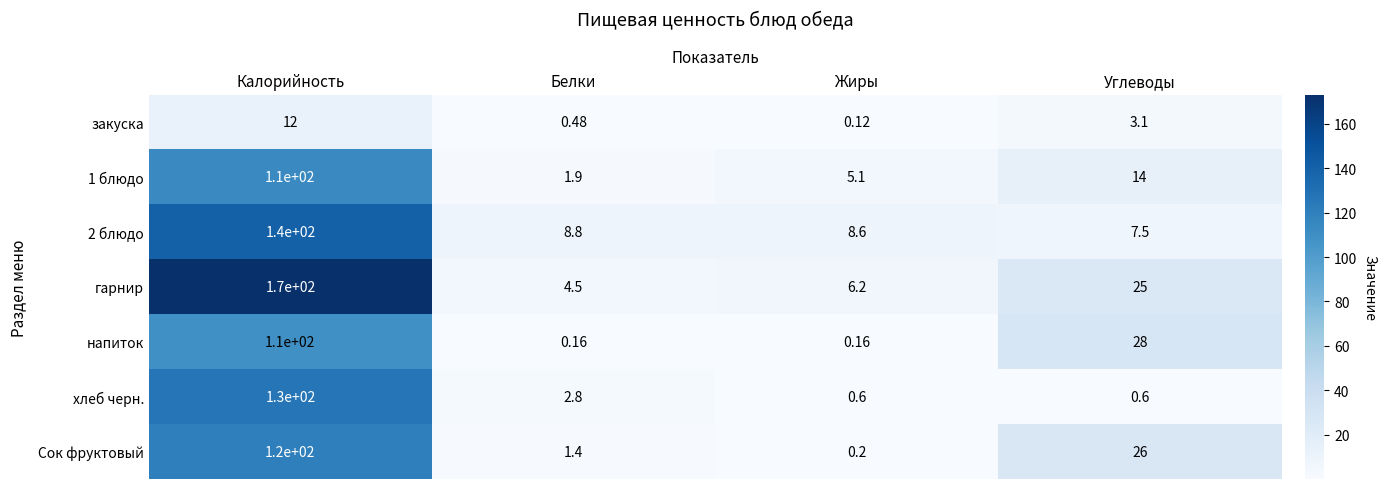

Rank the series at Жиры from lowest to highest value.

закуска, напиток, Сок фруктовый, хлеб черн., 1 блюдо, гарнир, 2 блюдо